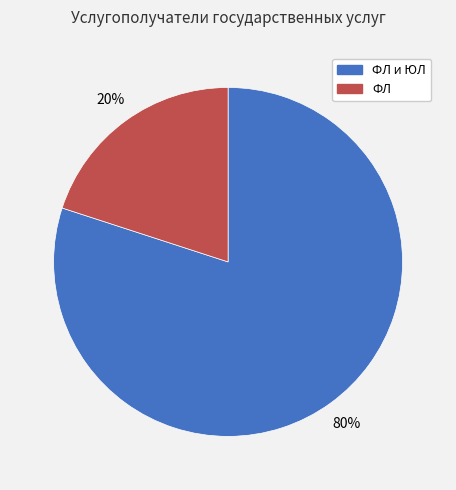

To the nearest percent, what is the average slice percentage?

50%